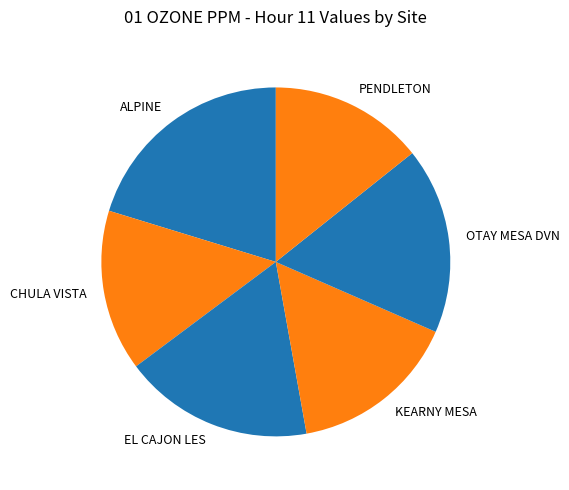

Is the sum of PENDLETON and EL CAJON LES greater than half?

No